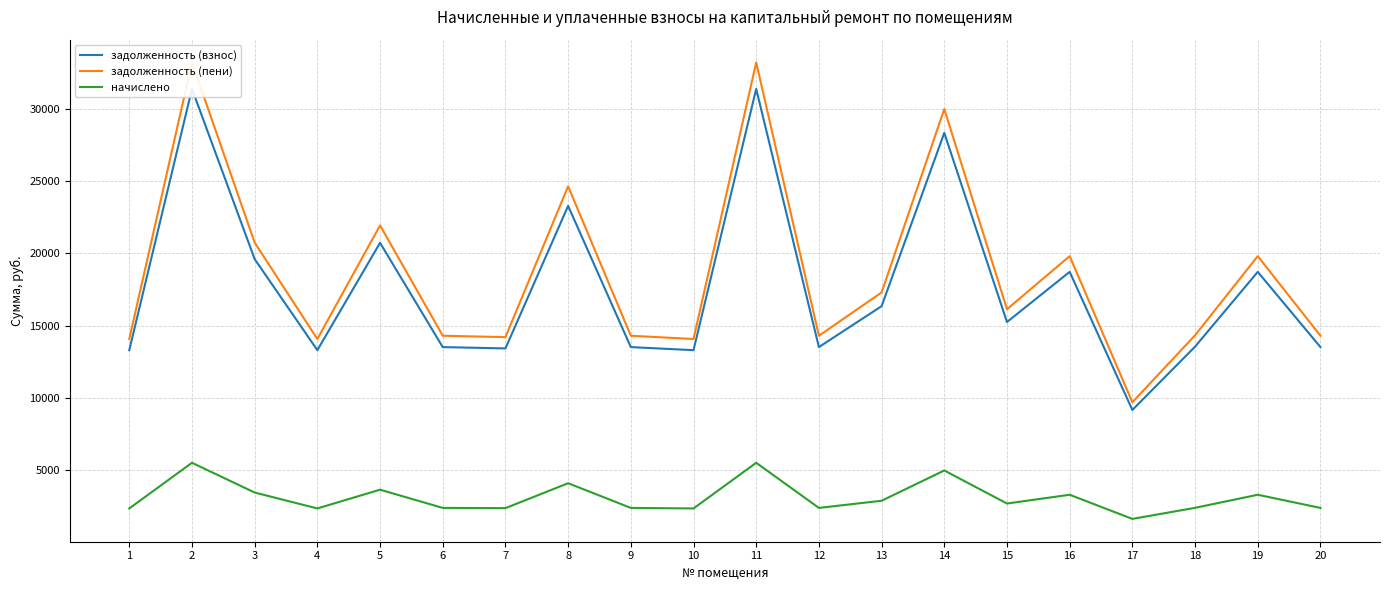

Rank the series at 15 from highest to lowest value.

задолженность (пени), задолженность (взнос), начислено